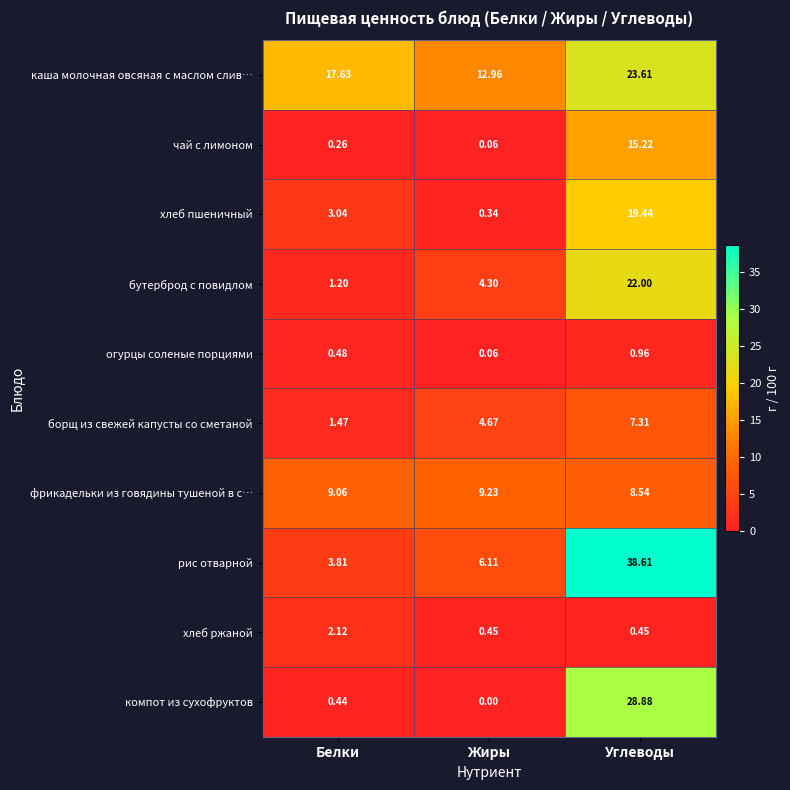

Which series has the largest total across all categories?

каша молочная овсяная с маслом слив…